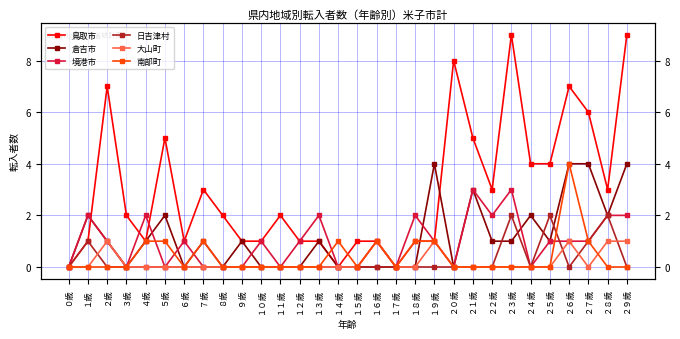

Does the chart display data point markers on the line(s)?

Yes